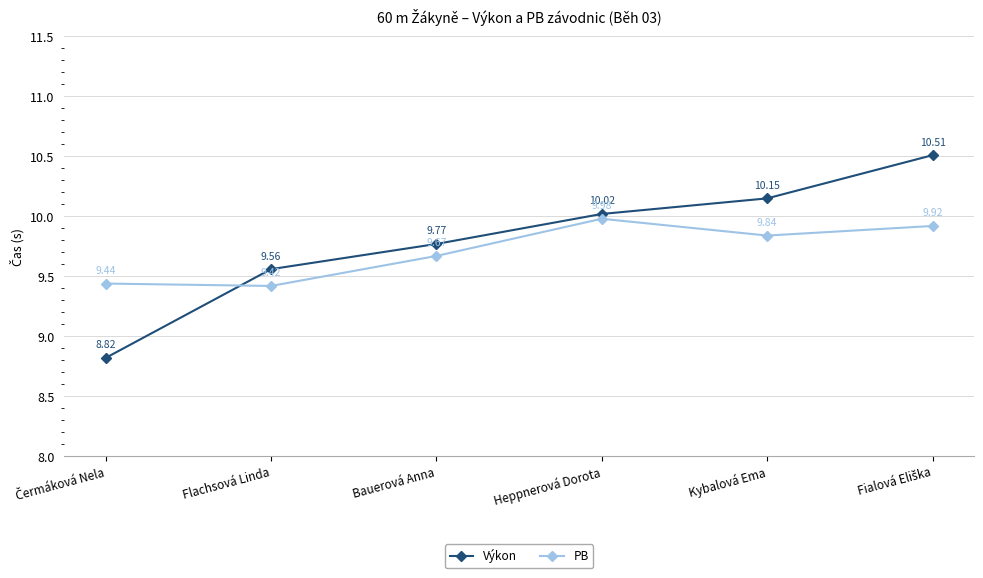

Which category has the highest value in the PB series?

Heppnerová Dorota